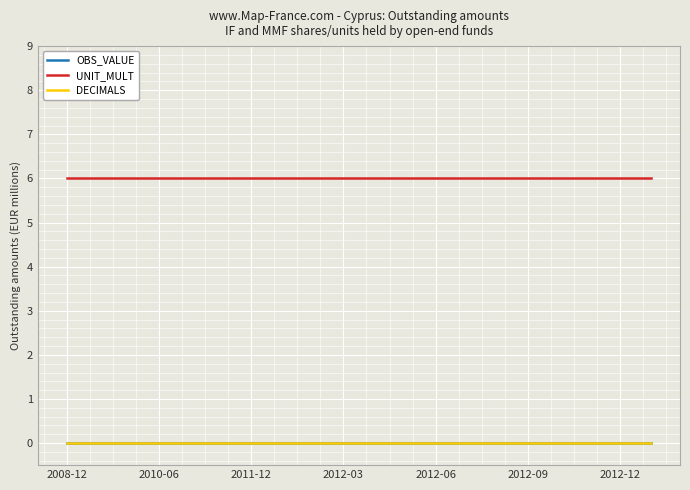

How many lines are shown in the chart?

3